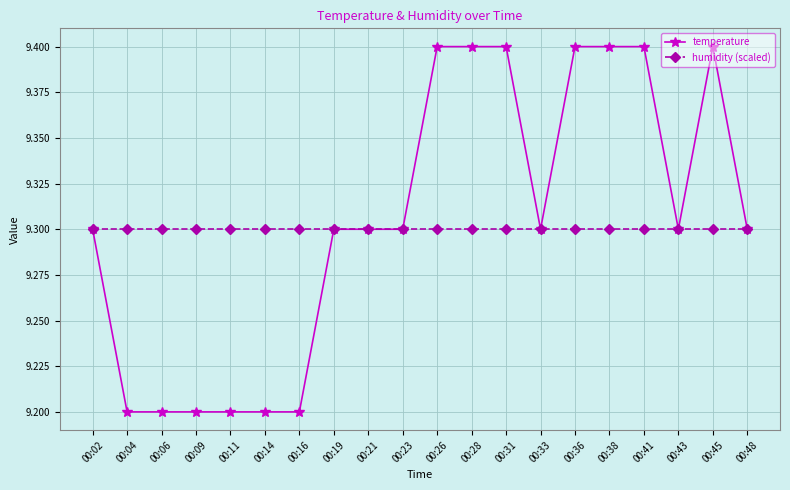

What is the smallest value displayed?

9.2